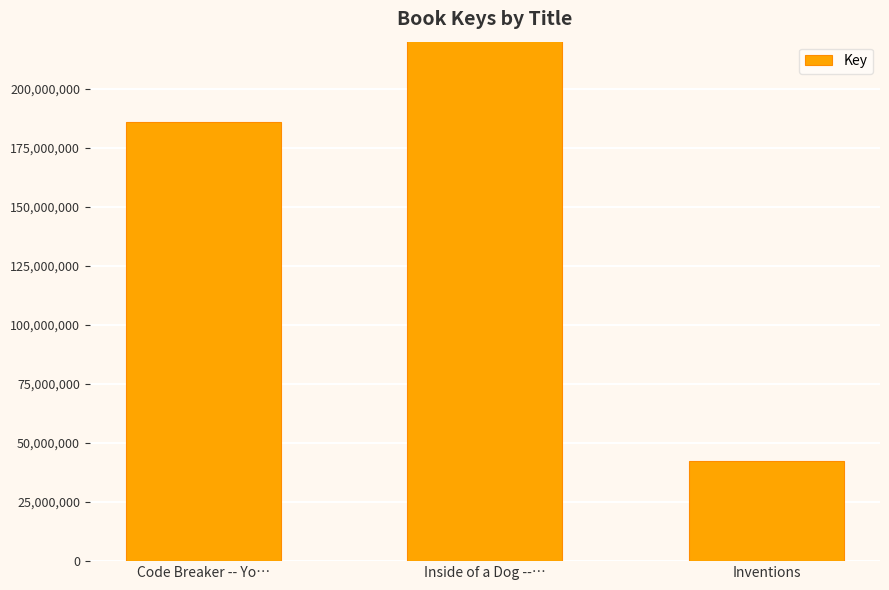

Which category has the lowest value across all series?

Inventions